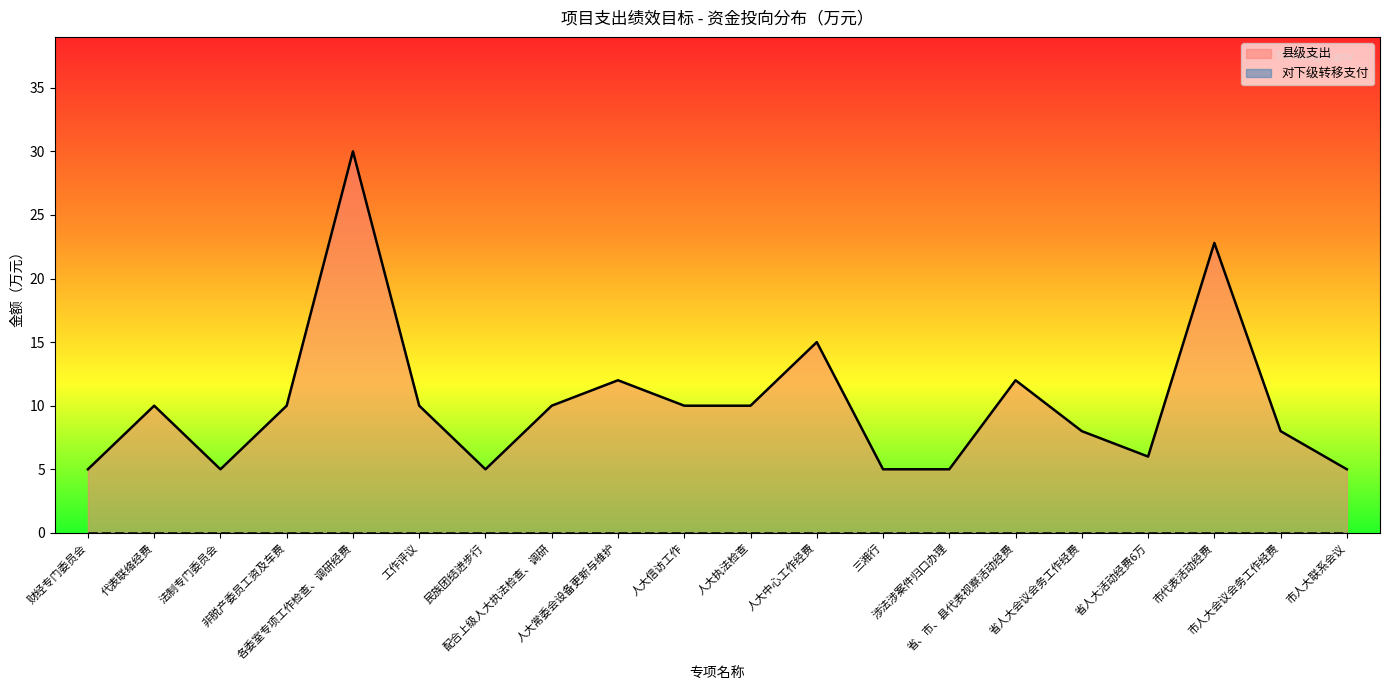

How many data points are above 10?

5